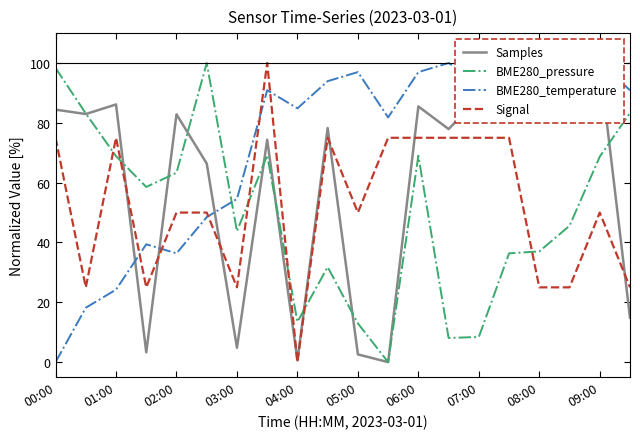

Does the chart have visible grid lines?

No